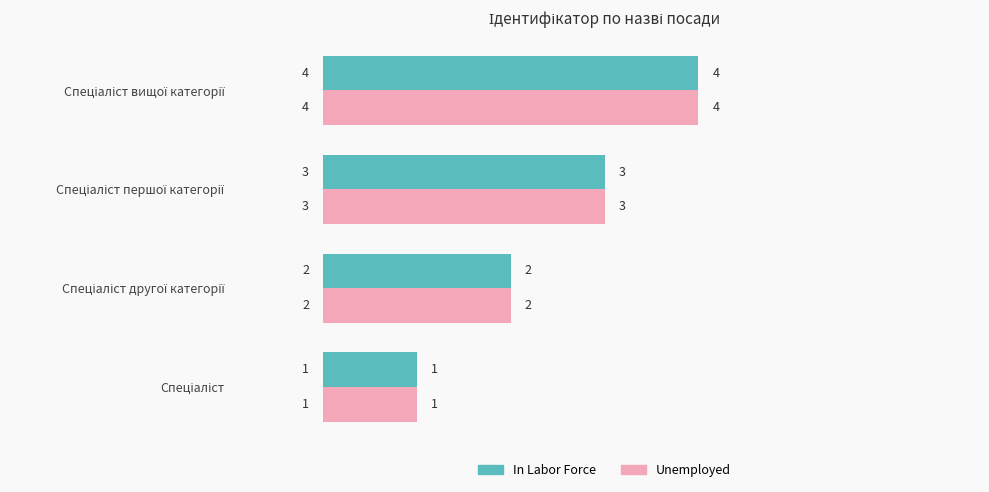

Count the In Labor Force values in the range 2 to 4.

3